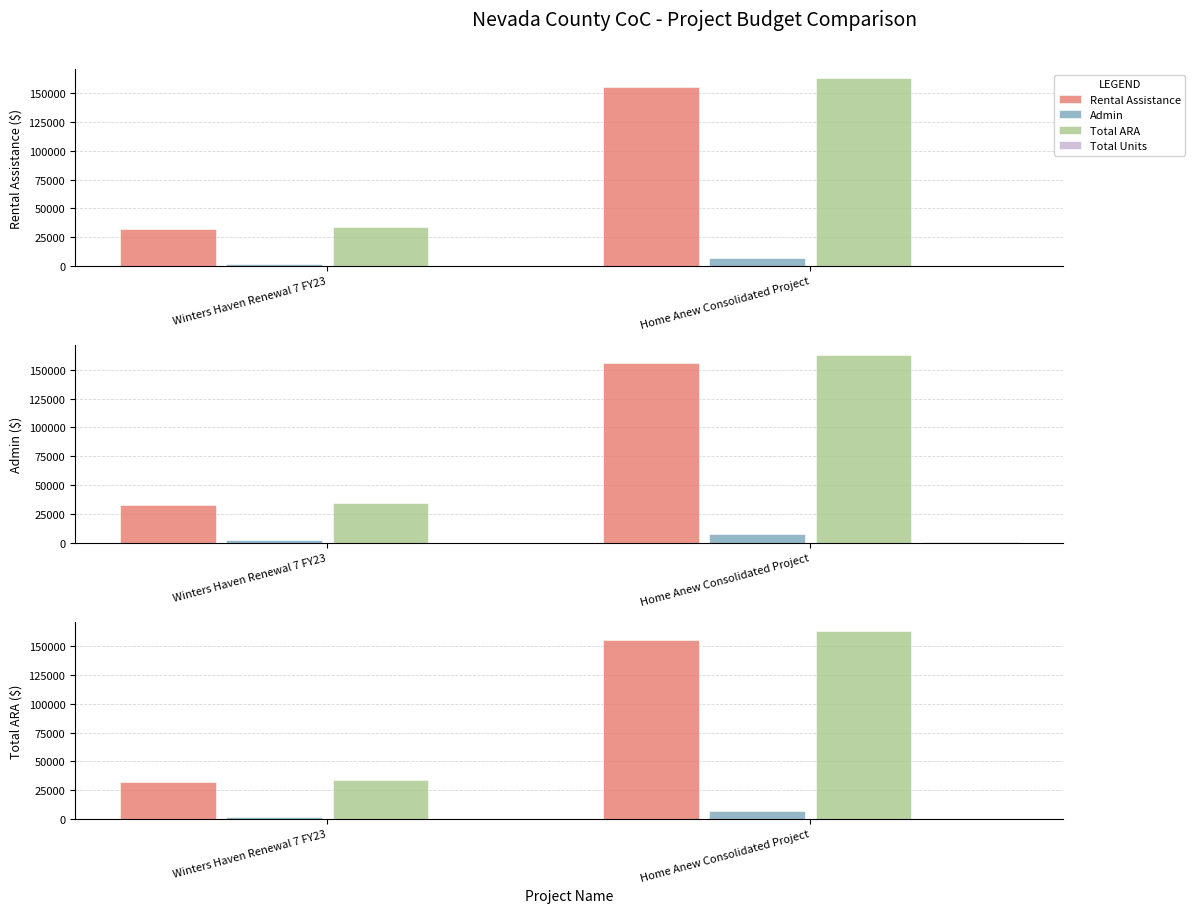

Rank the categories by Total Units value from highest to lowest.

Home Anew Consolidated Project, Winters Haven Renewal 7 FY23